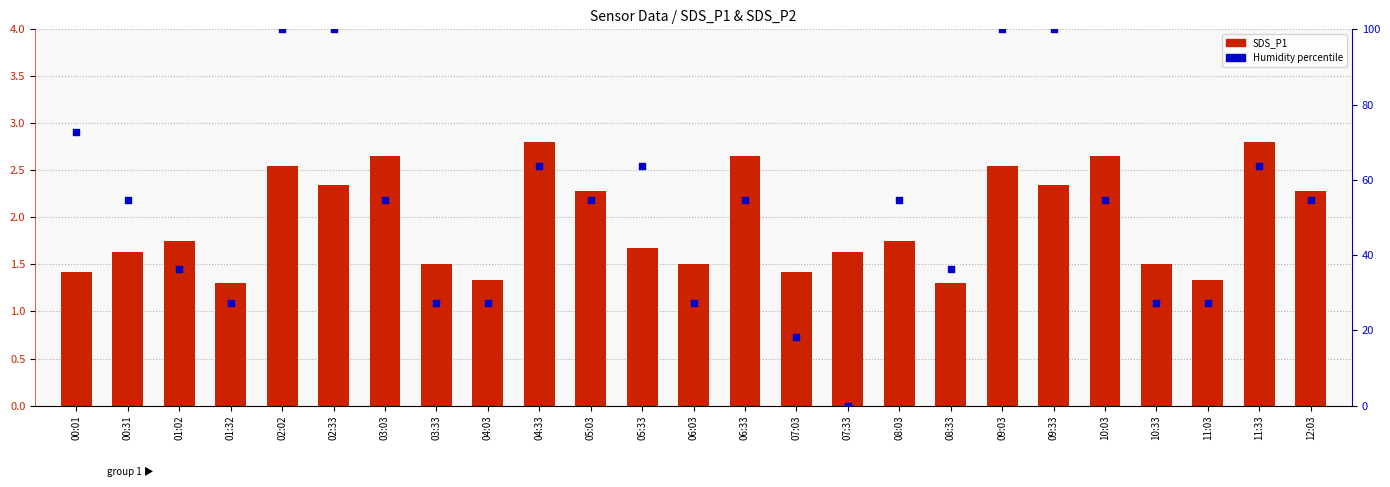

Which series reaches the maximum Y coordinate?

Humidity (percentile)